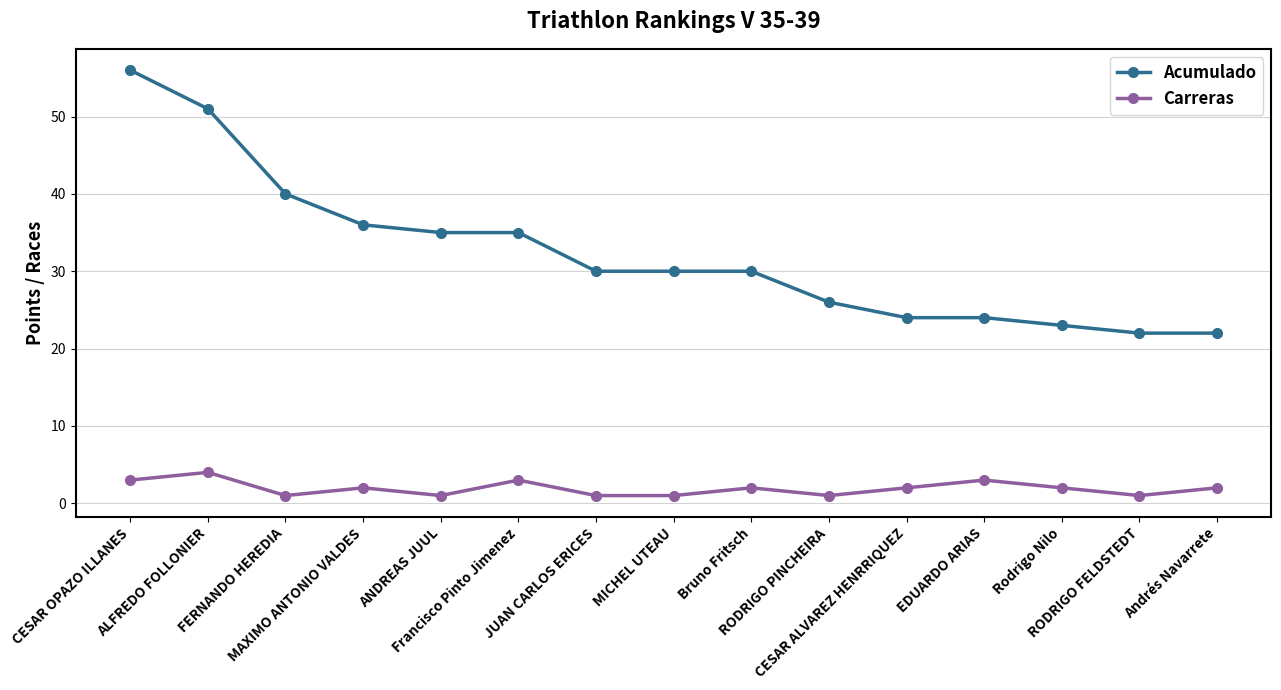

What is the difference between the highest and lowest values at ANDREAS JUUL?

34